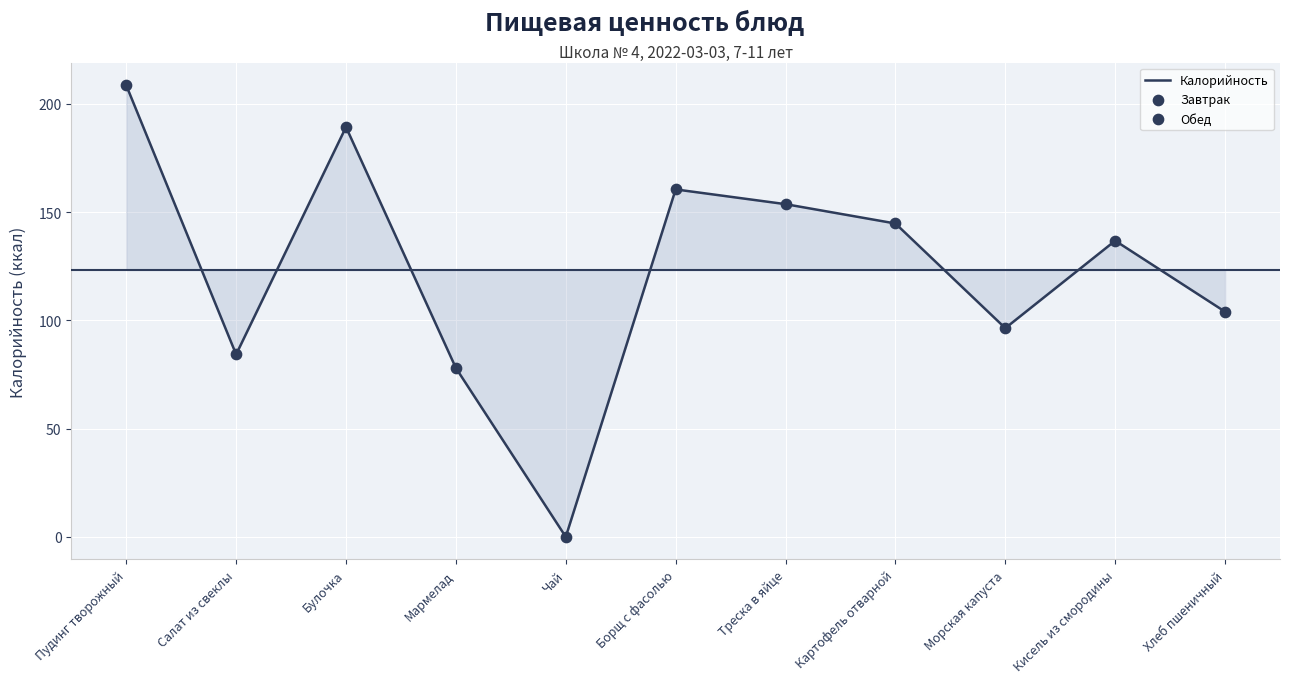

What is the change in value from Картофель отварной to Хлеб пшеничный?

-40.8